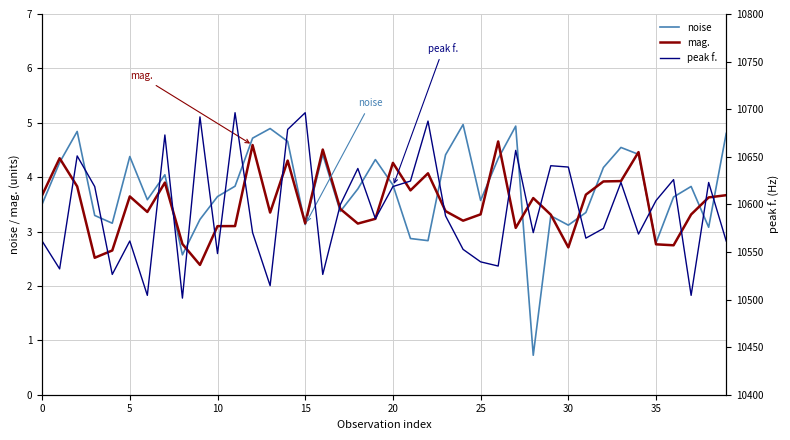

List the series in order of their peak value, highest first.

peak f., noise, mag.